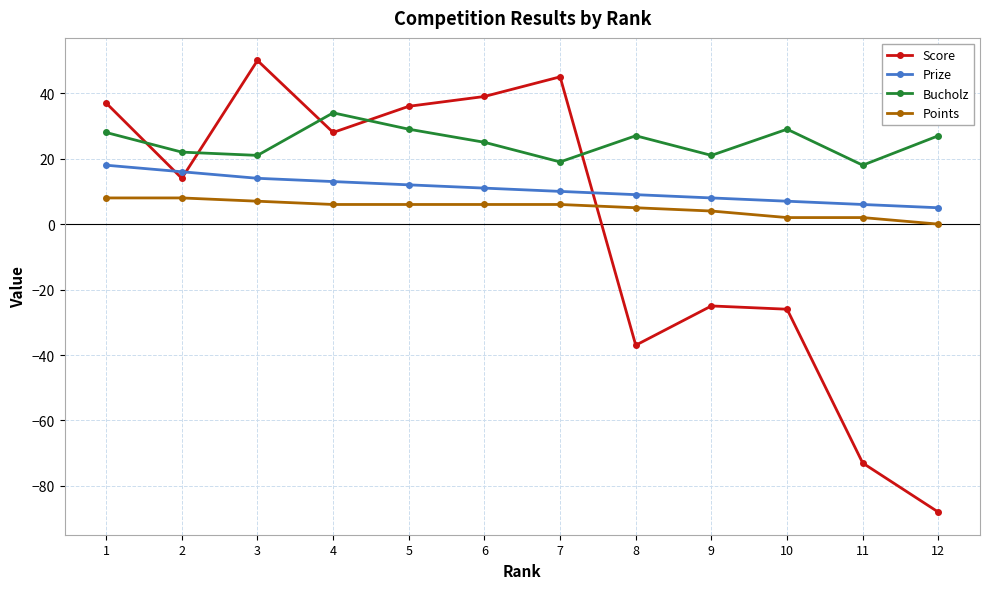

What value does the Bucholz series have at 7, to the nearest 10?

20